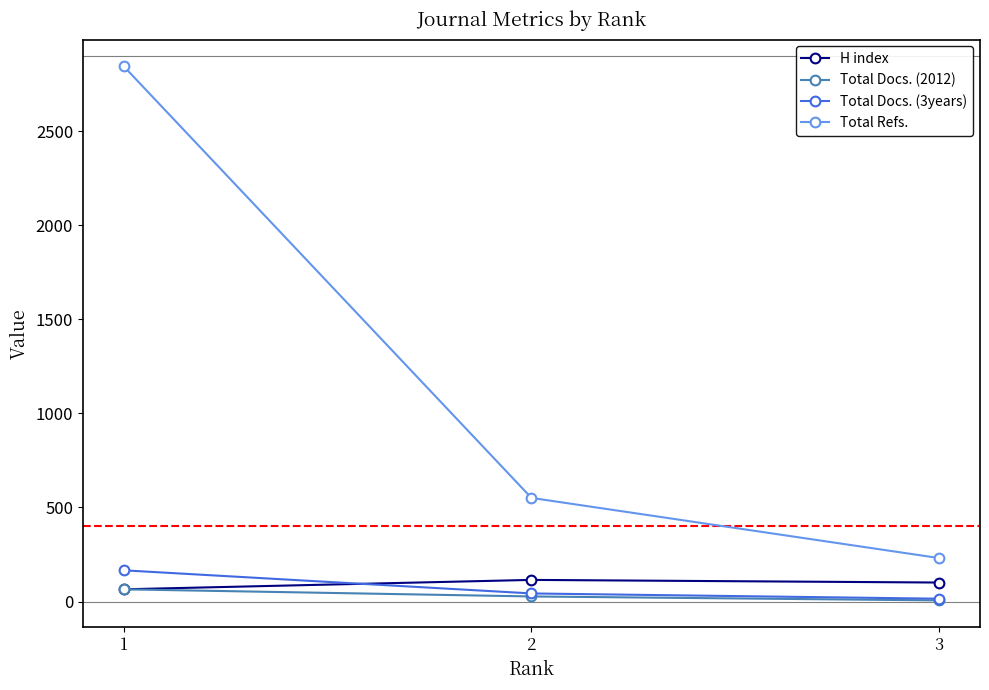

What is the value of the H index point at the 2nd from the left?

115